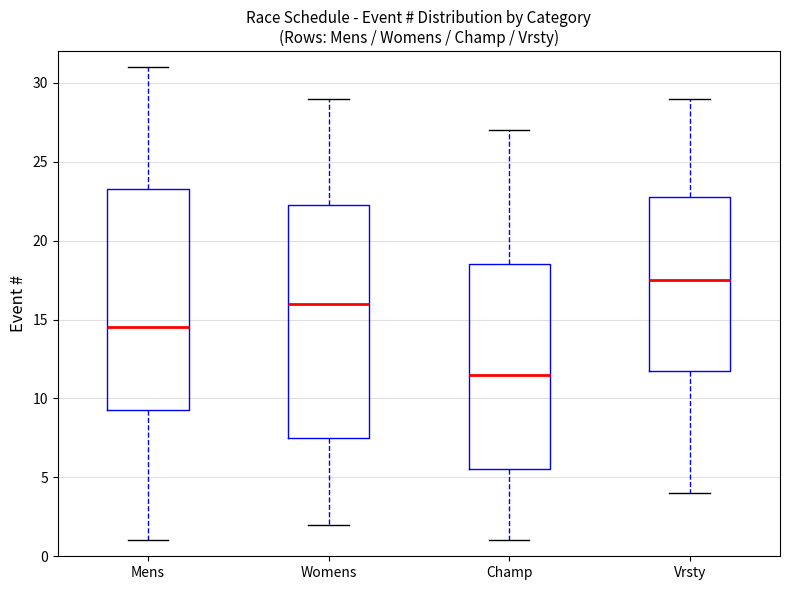

Where is the lower edge of the box for Champ on the y-axis? The values are not printed on the chart, so give them approximately, as read against the axis.

5.5